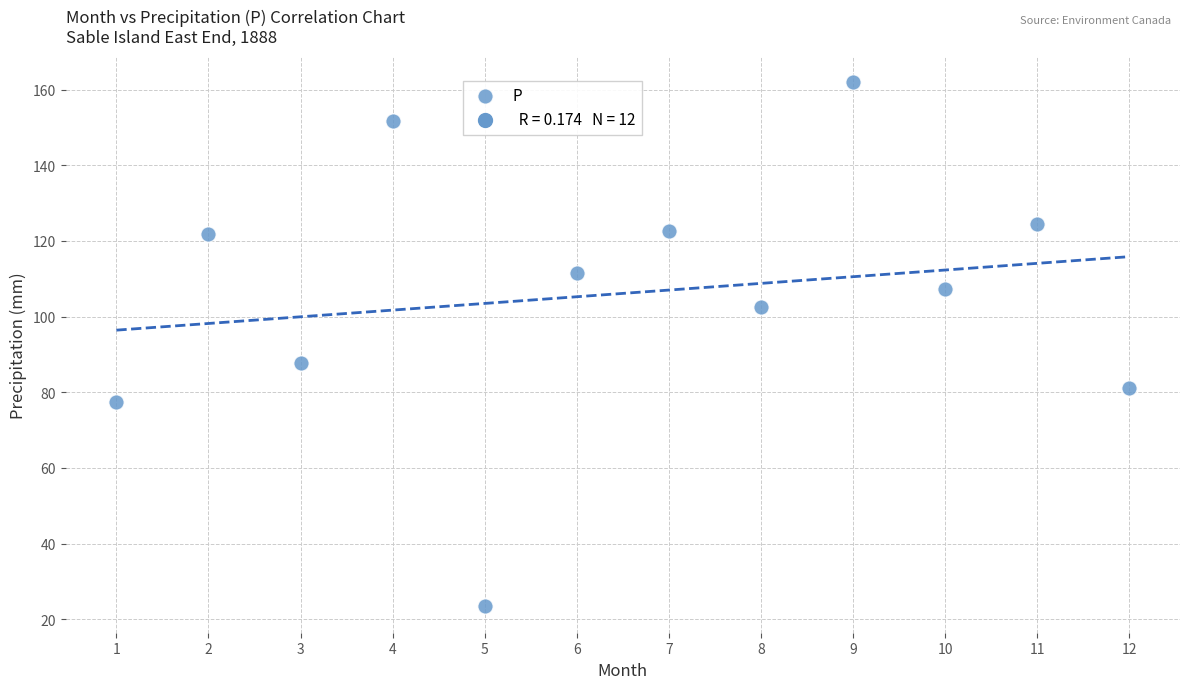

What is the range of Y values (max minus min)?

138.6